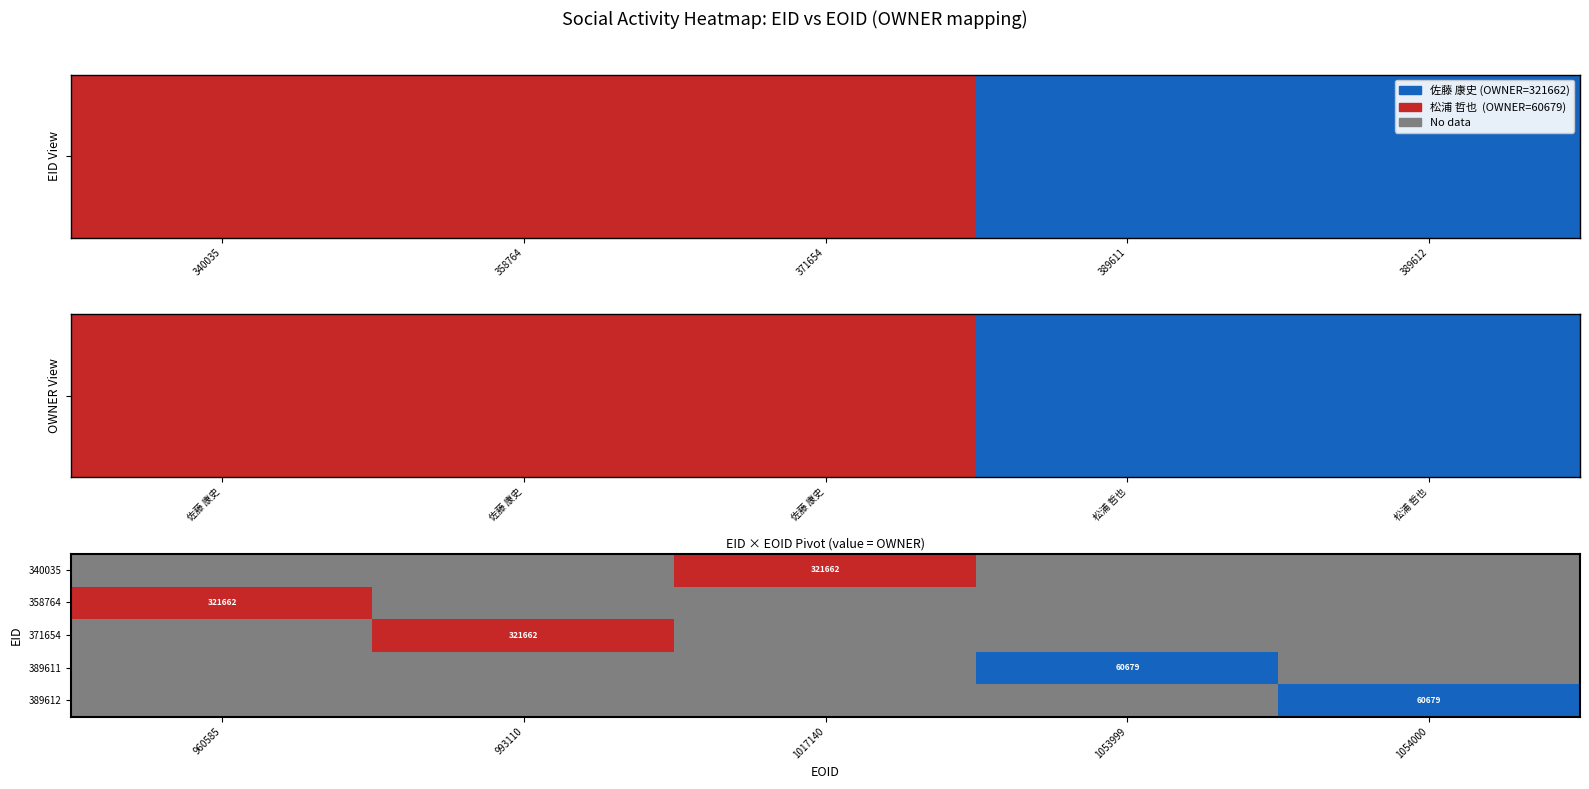

True or false: 371654 has a value of 3 at 993110.

False